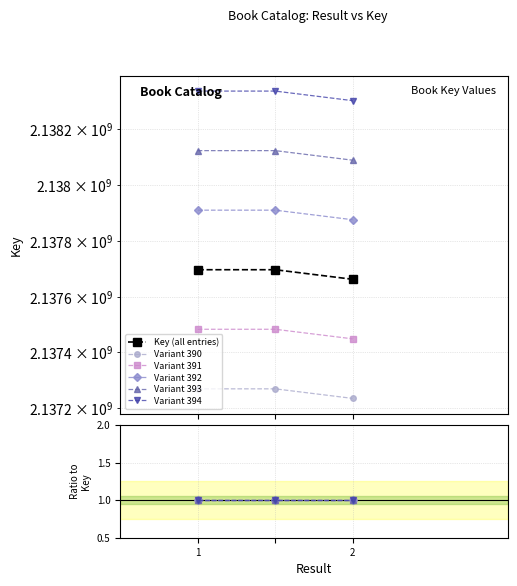

What are all the series names shown in the legend?

Key (all entries), Variant 390, Variant 391, Variant 392, Variant 393, Variant 394